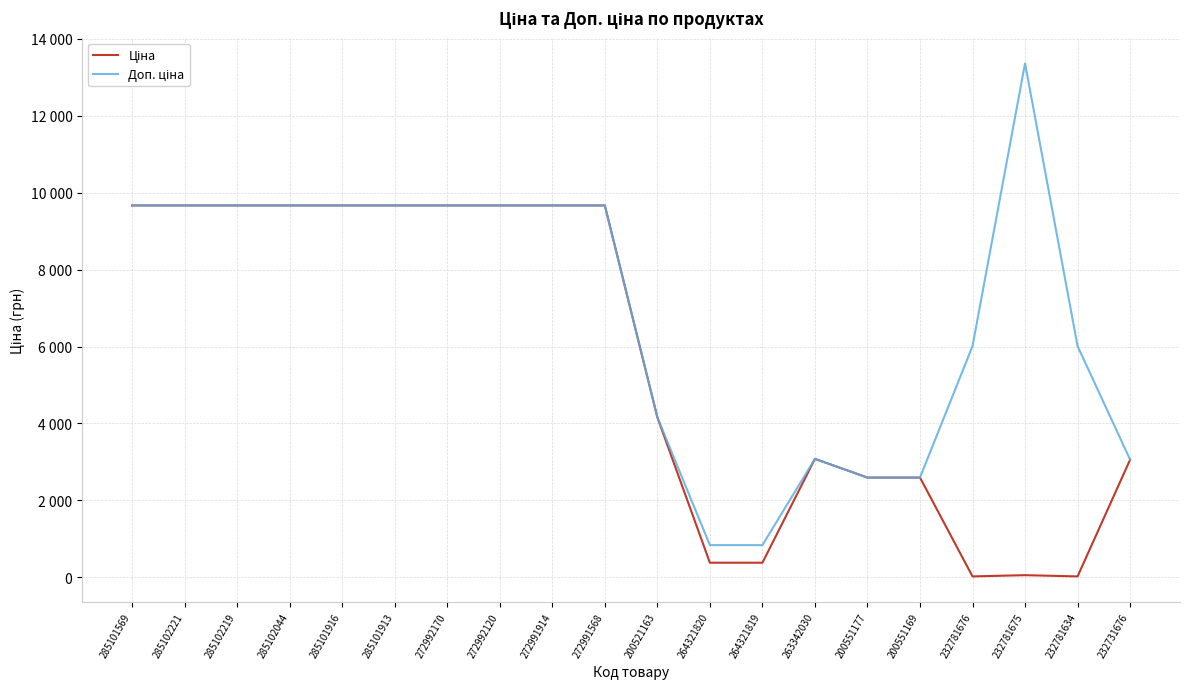

Reading left to right, list all the values displayed in this chart.

Ціна: 9664.7	9664.7	9664.7	9664.7	9664.7	9664.7	9664.7	9664.7	9664.7	9664.7	4161.8	382.9	382.9	3080.7	2594.6	2594.6	26.7	59.4	26.7	3059.7
Доп. ціна: 9664.7	9664.7	9664.7	9664.7	9664.7	9664.7	9664.7	9664.7	9664.7	9664.7	4162.0	840.0	840.0	3081.0	2595.0	2595.0	6010.0	13356.0	6010.0	3060.0